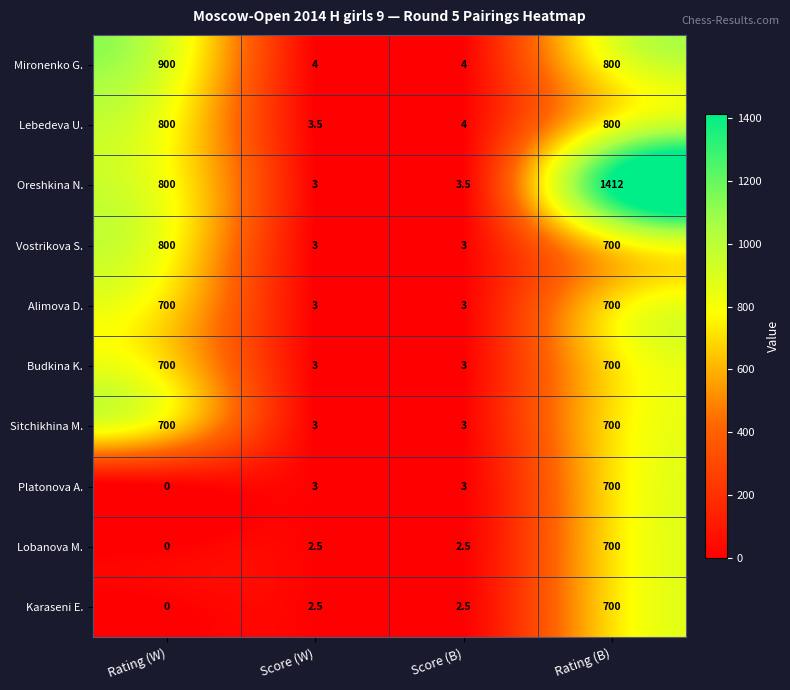

Is it true that Lebedeva U. equals 800.0 at Rating (B)?

True